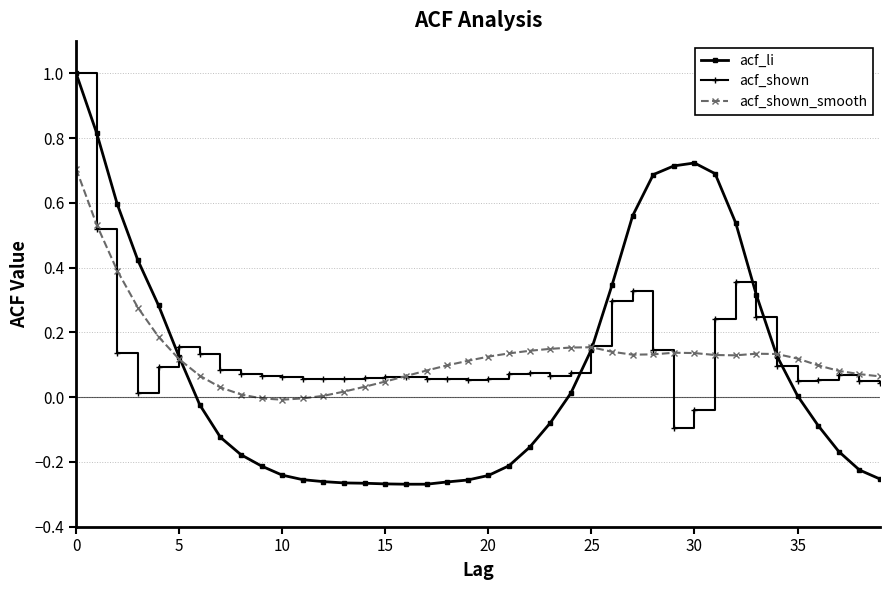

What is the greatest value displayed?

1.0